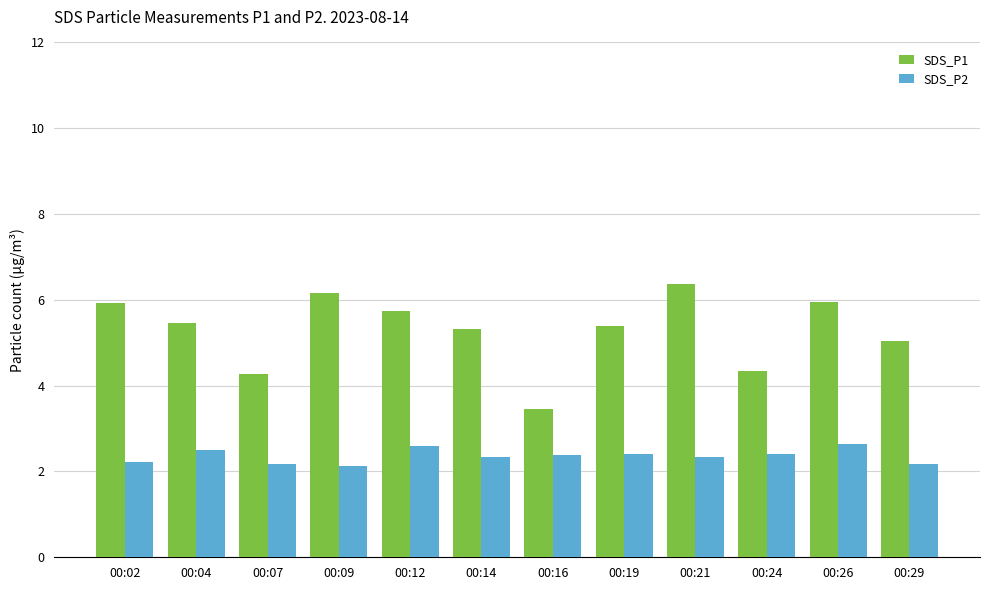

Between 00:04 and 00:07, which series saw the biggest shift?

SDS_P1